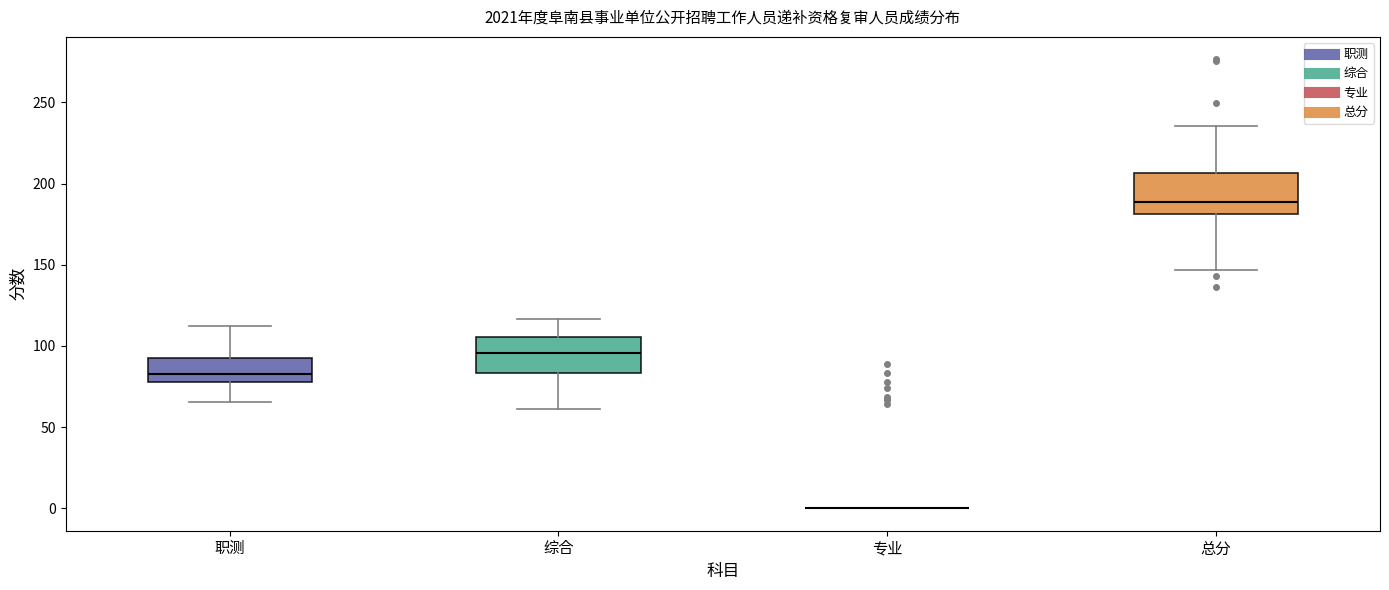

Reading left to right, read every box against the y-axis: the position of its median line, the range the box covers, and the ends of its whiskers. The values are not printed on the chart, so give them approximately, as read against the axis.

职测: median 85, box 80 to 95, whiskers 65 to 115
综合: median 95, box 85 to 105, whiskers 60 to 115
专业: box collapsed to a line at 0, whiskers 0 to 0
总分: median 190, box 180 to 205, whiskers 145 to 235